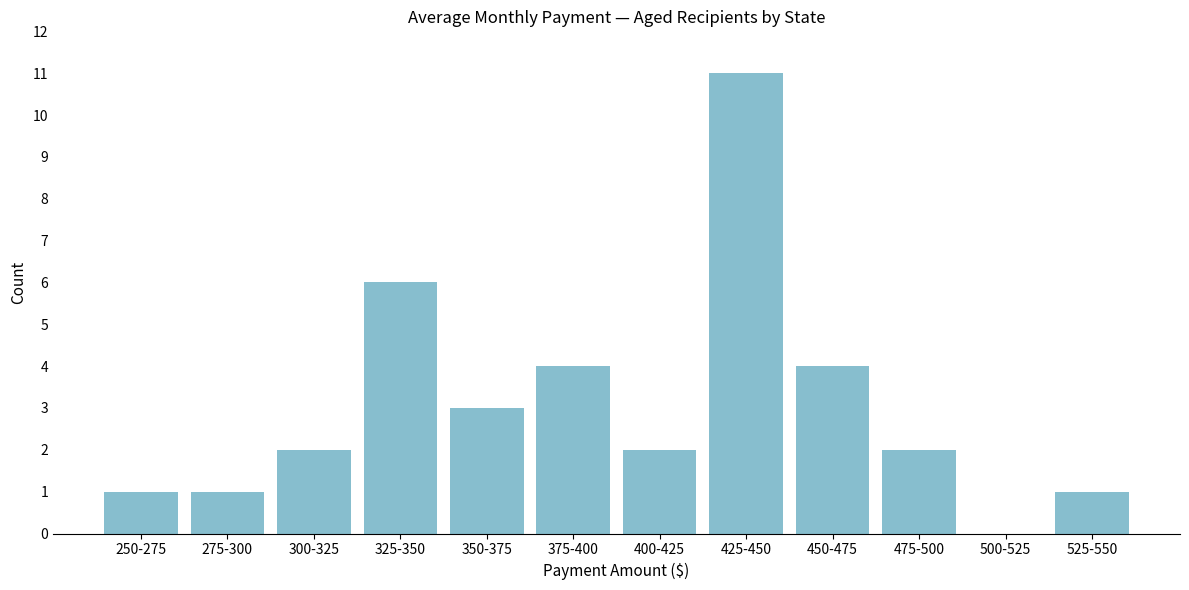

Reading left to right, list all the values displayed in this chart.

250-275=1	275-300=1	300-325=2	325-350=6	350-375=3	375-400=4	400-425=2	425-450=11	450-475=4	475-500=2	500-525=0	525-550=1